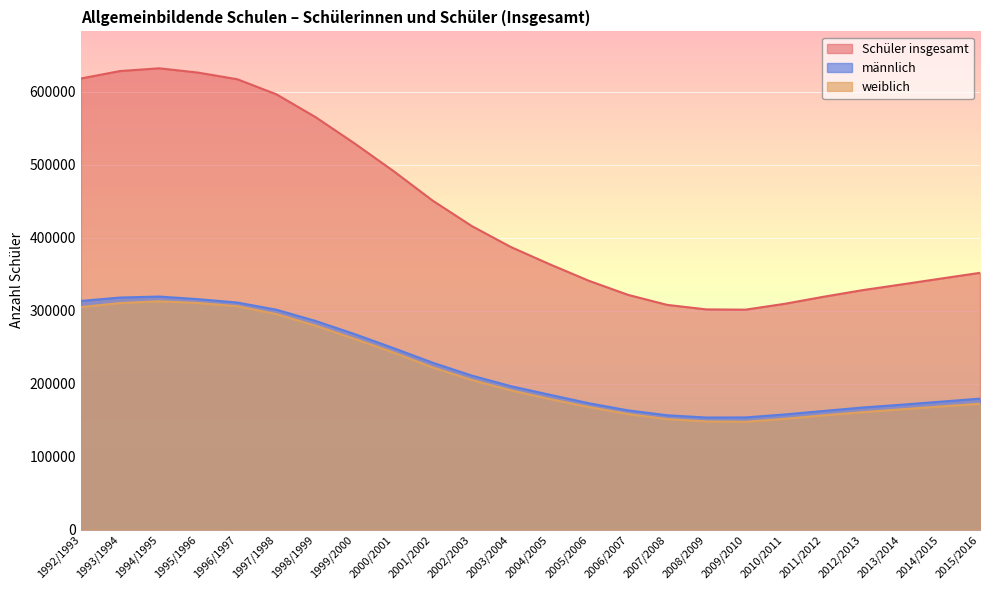

At which label is männlich closest to 236341?

2001/2002